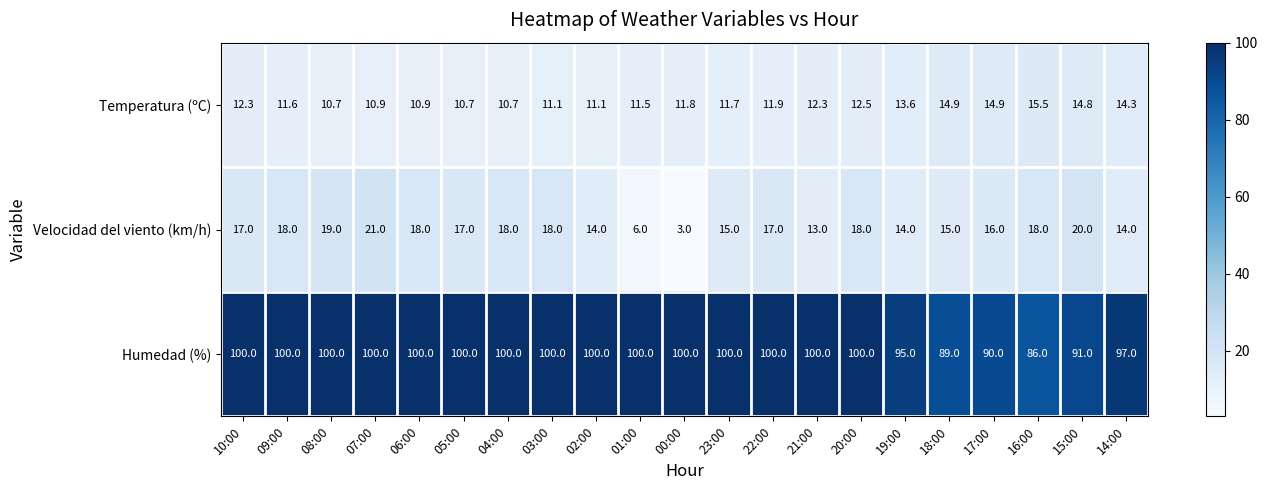

True or false: Velocidad del viento (km/h) has a value of 19.2 at 21:00.

False